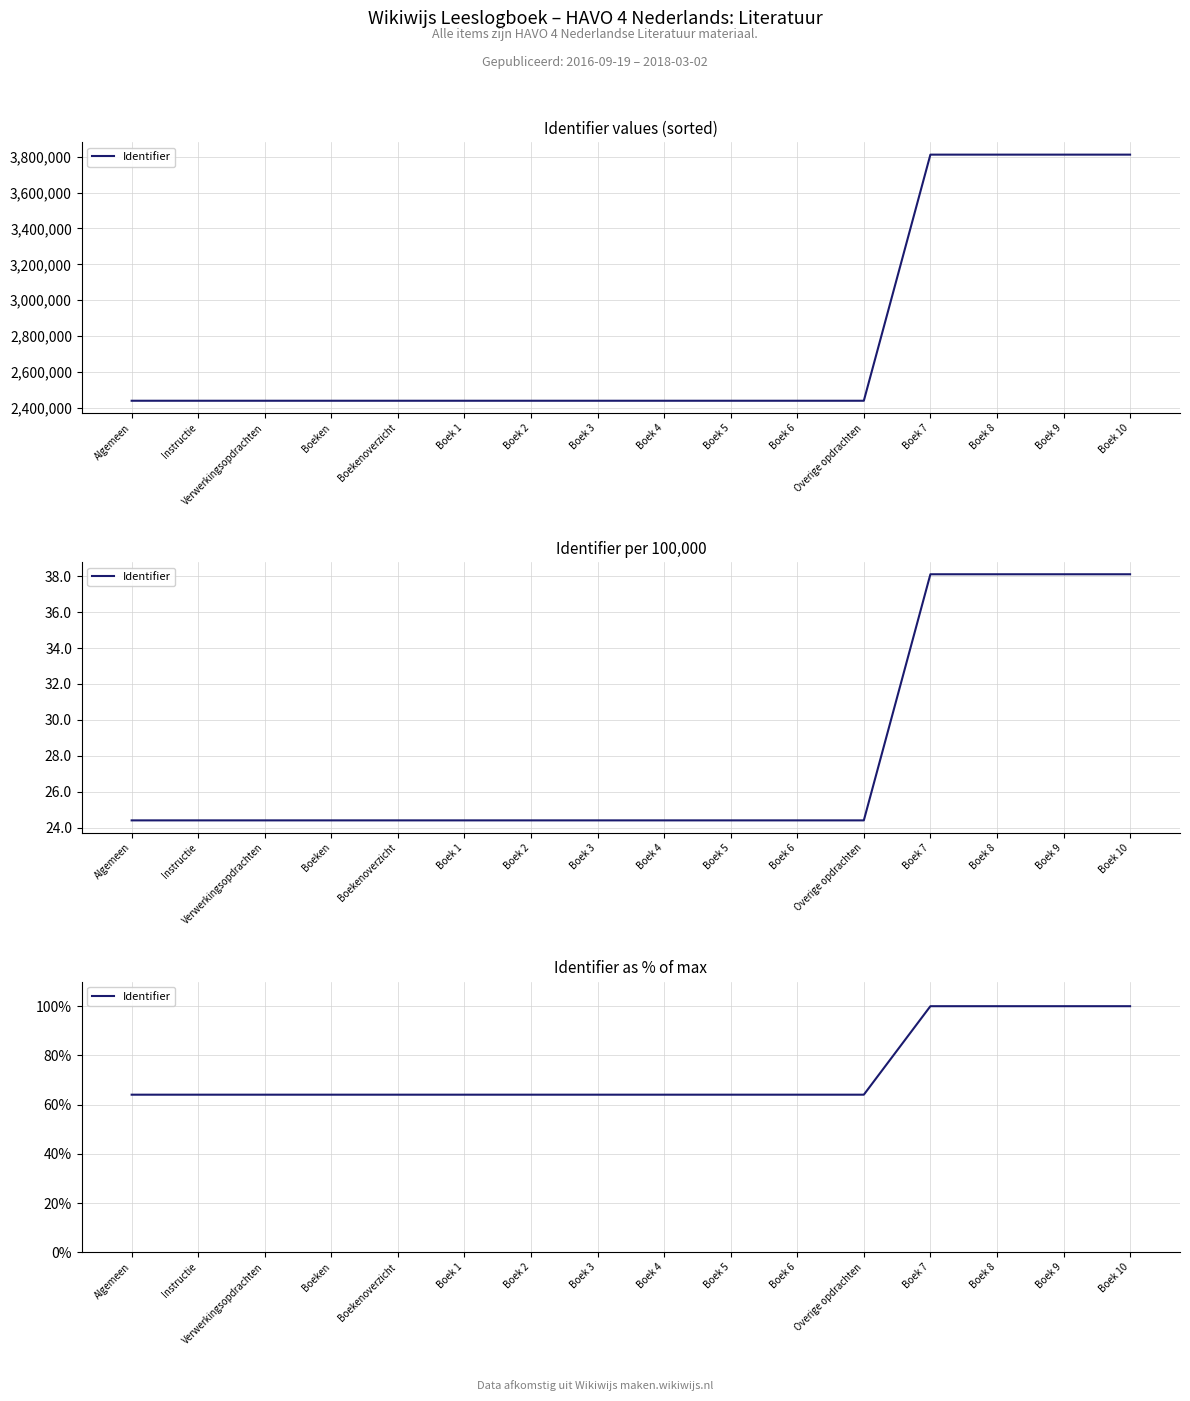

What is the sum of the values at Boek 2 and Boek 8?

164.0